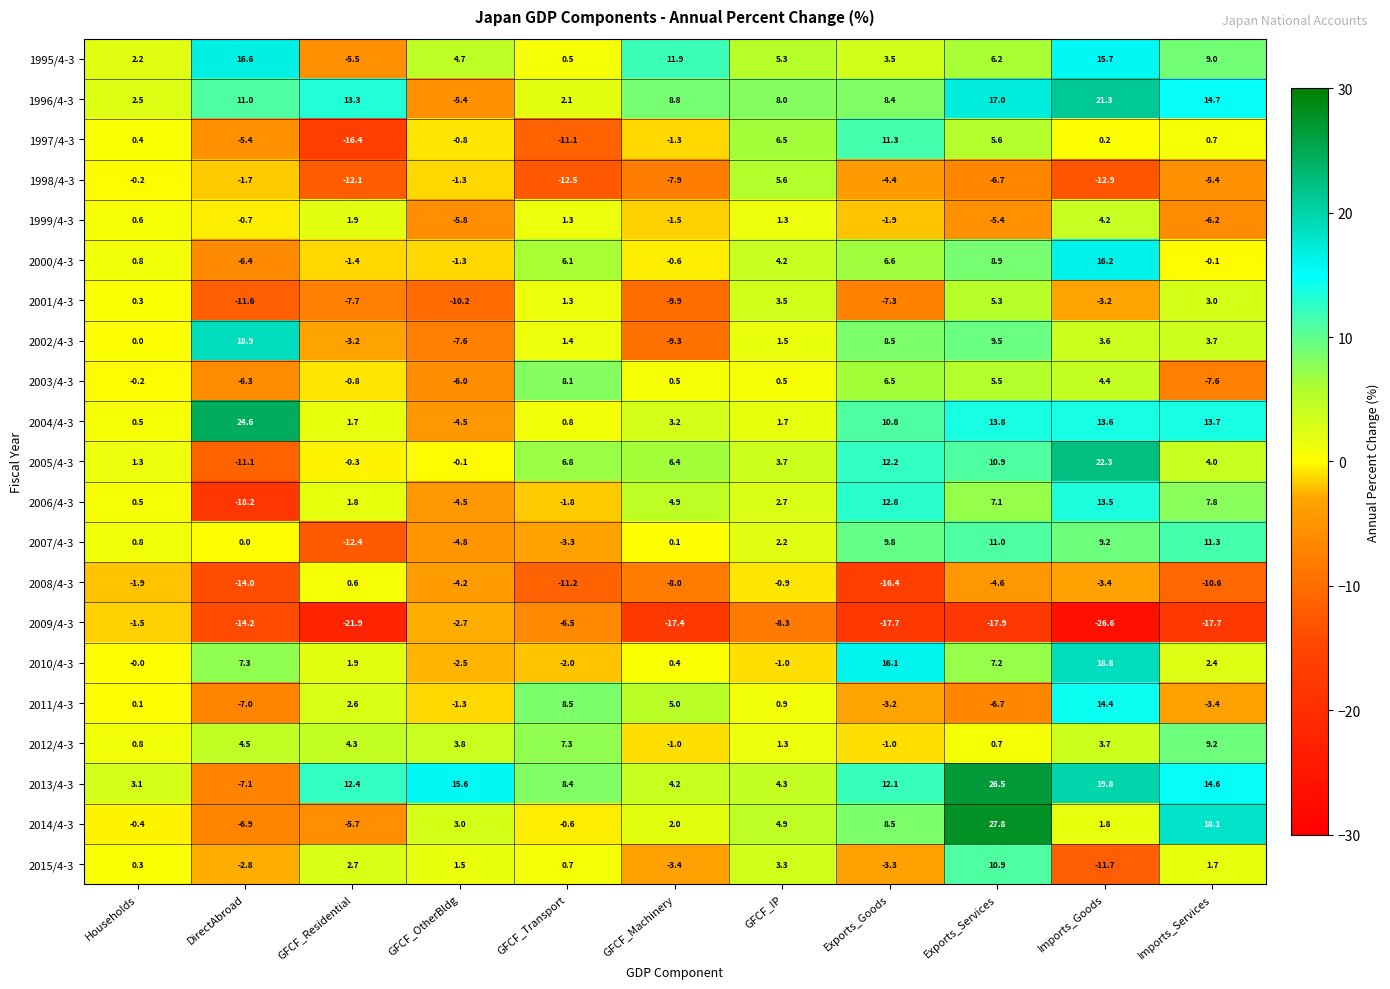

What is the minimum value shown in the chart?

-26.6